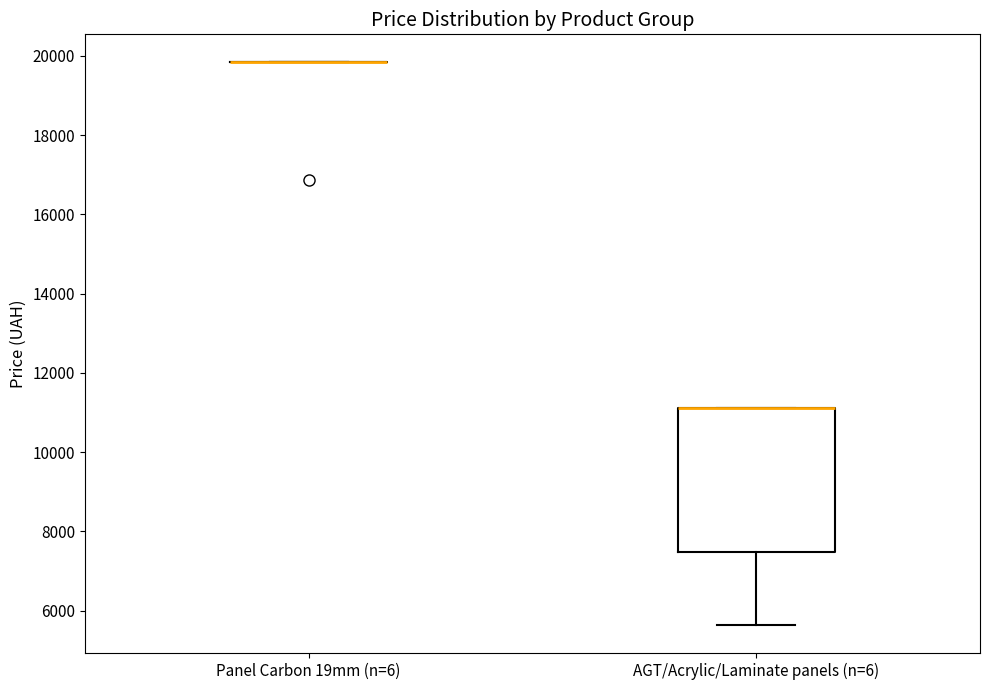

Comparing the boxes themselves (not the whiskers), which one is the tallest?

AGT/Acrylic/Laminate panels (n=6)